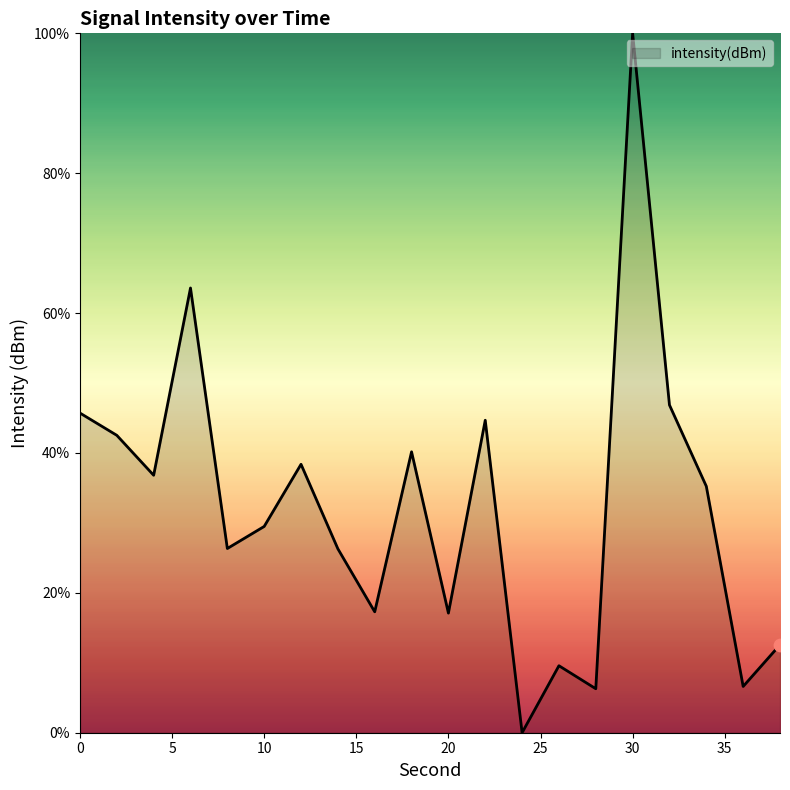

What is the maximum value shown in the chart?

100.0